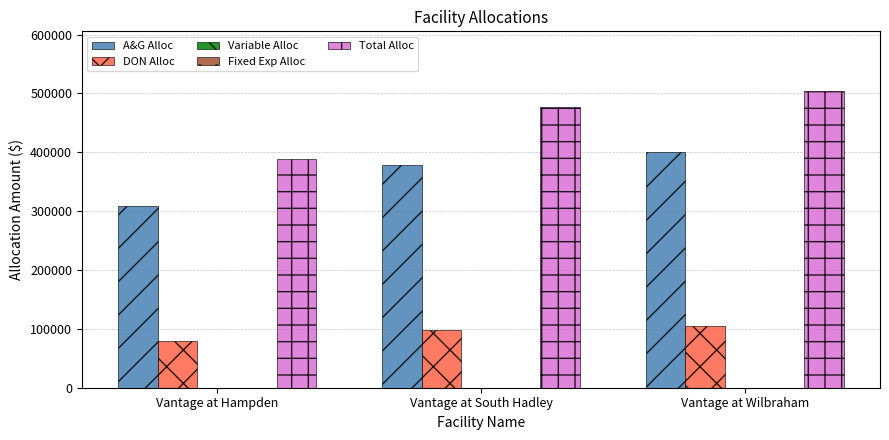

The Variable Alloc series shows 0 at Vantage at South Hadley. True or false?

True